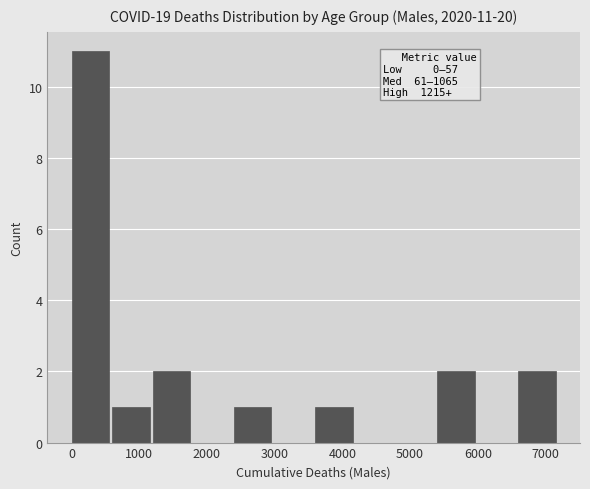

Which range on the x-axis has the tallest bar?

0 to 600